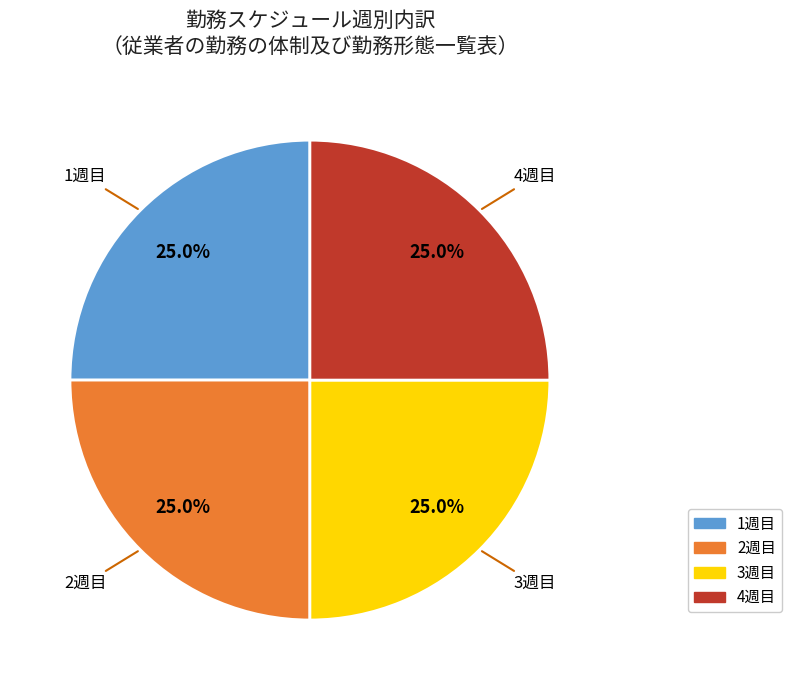

What is the ratio of the value at 3週目 to the value at 2週目?

1.0